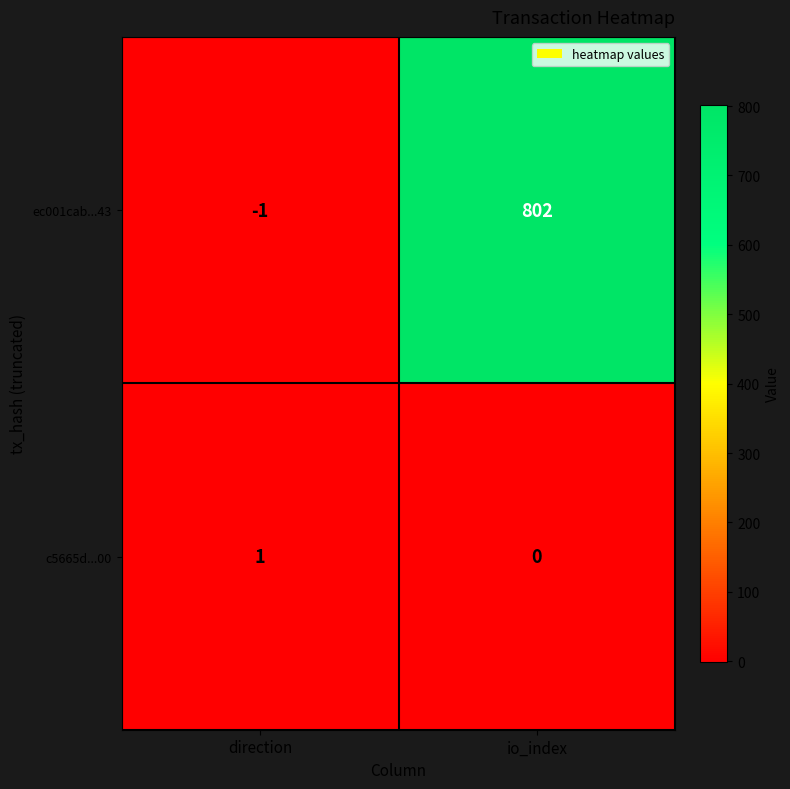

What is the approximate value of ec001cab...43 at io_index, to the nearest 100?

800